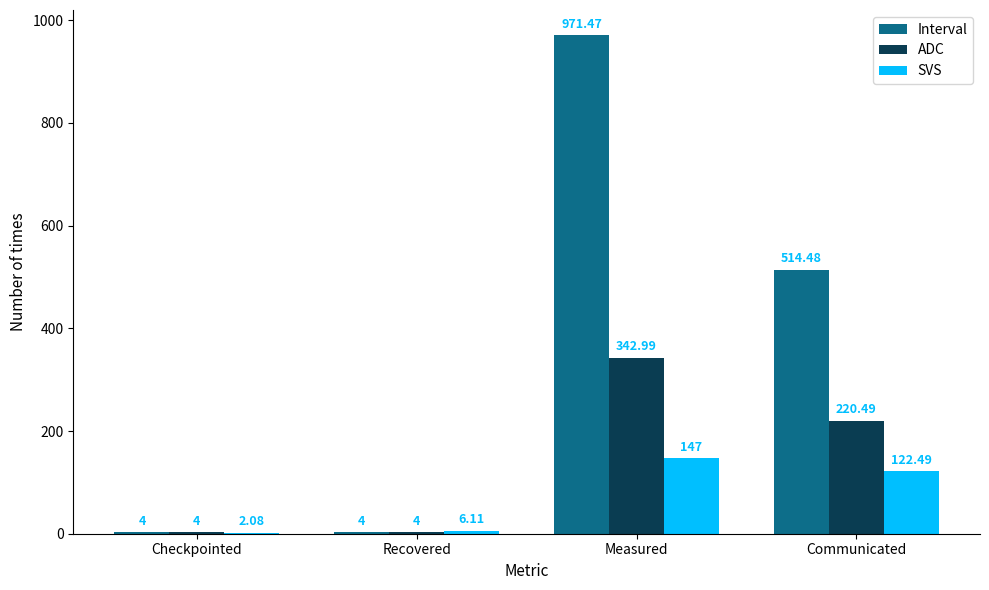

Which category has the highest value in the Interval series?

Measured